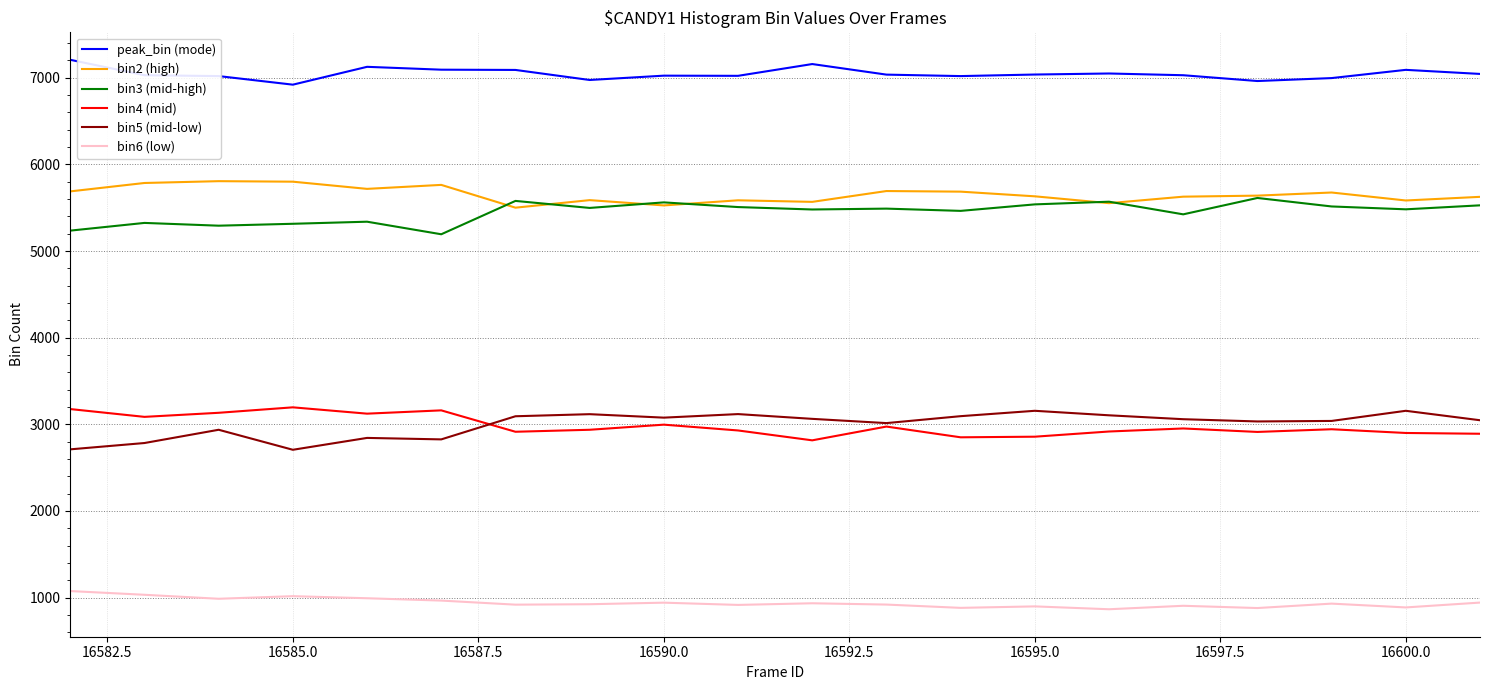

What is the maximum value shown in the chart?

7208